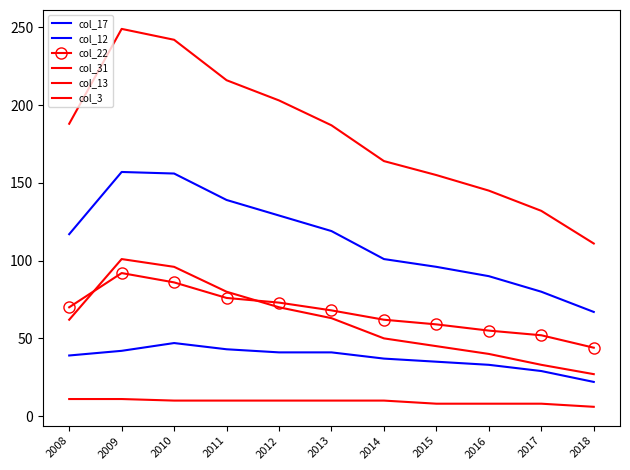

How many data points does each series have?

11